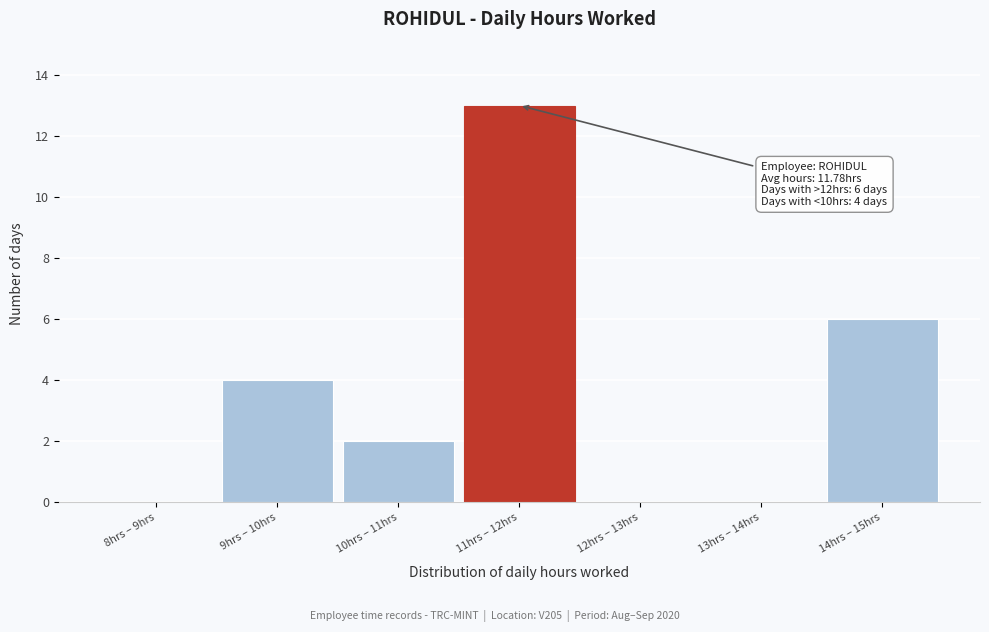

Reading left to right, extract all data points from this chart.

8hrs – 9hrs=0	9hrs – 10hrs=4	10hrs – 11hrs=2	11hrs – 12hrs=13	12hrs – 13hrs=0	13hrs – 14hrs=0	14hrs – 15hrs=6